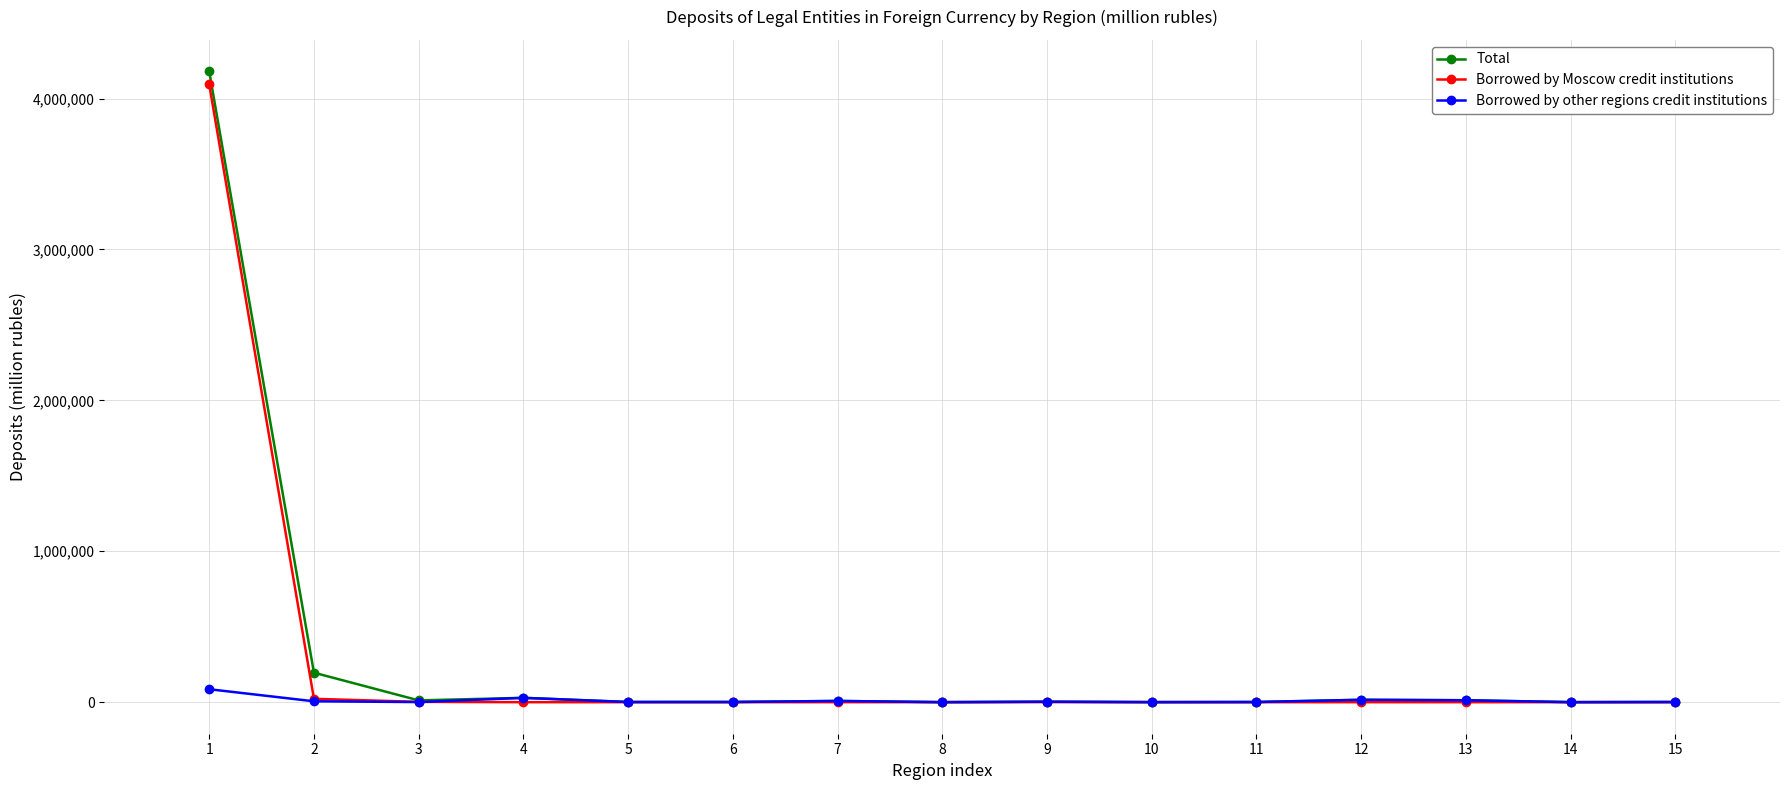

Which category has the highest value across all series?

1